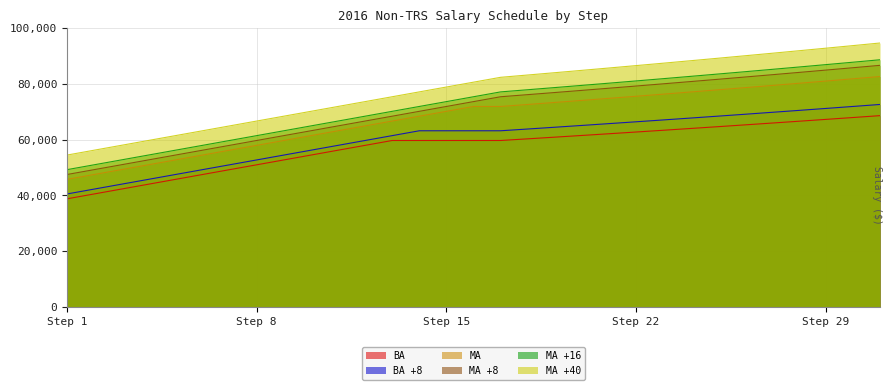

Which series has the largest range (max minus min)?

MA +40